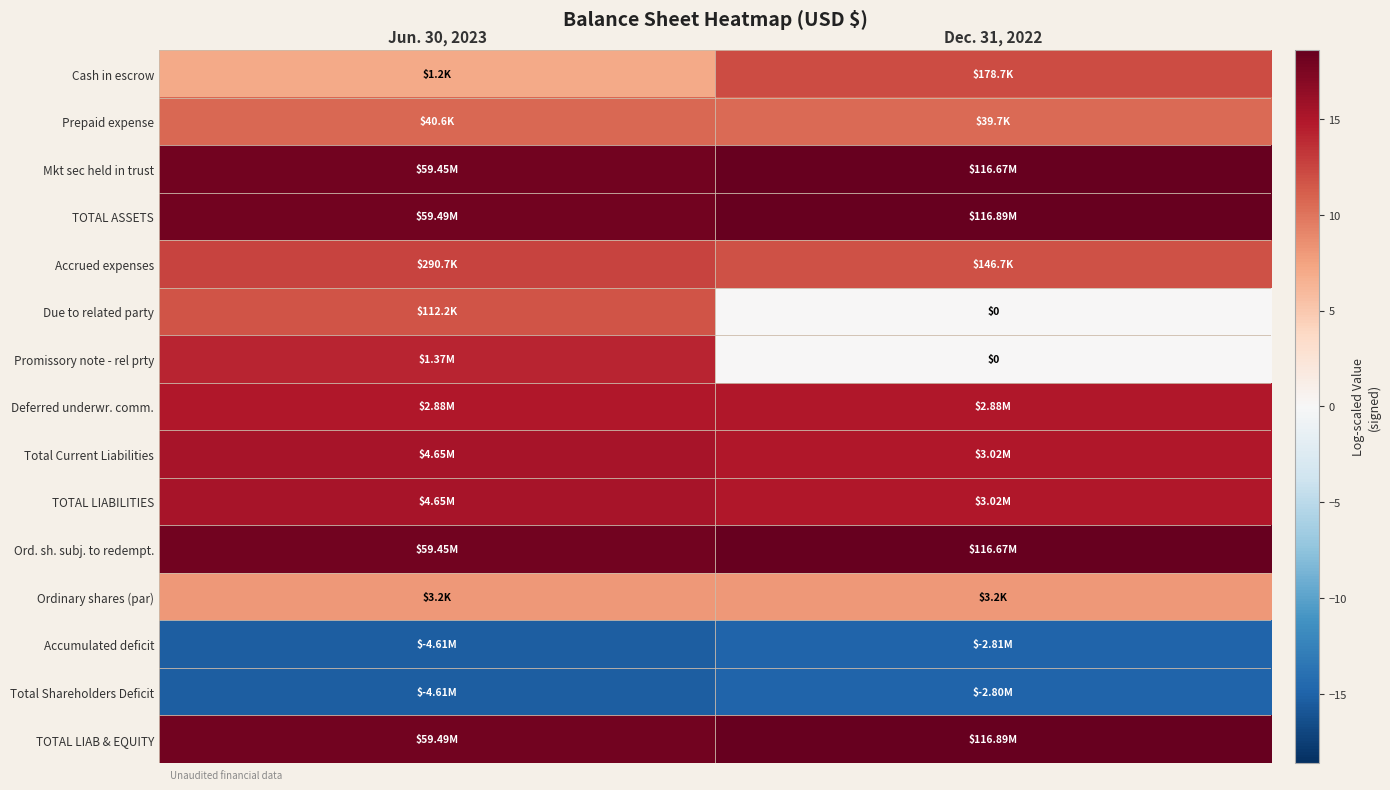

Which category has the highest value across all series?

Dec. 31, 2022